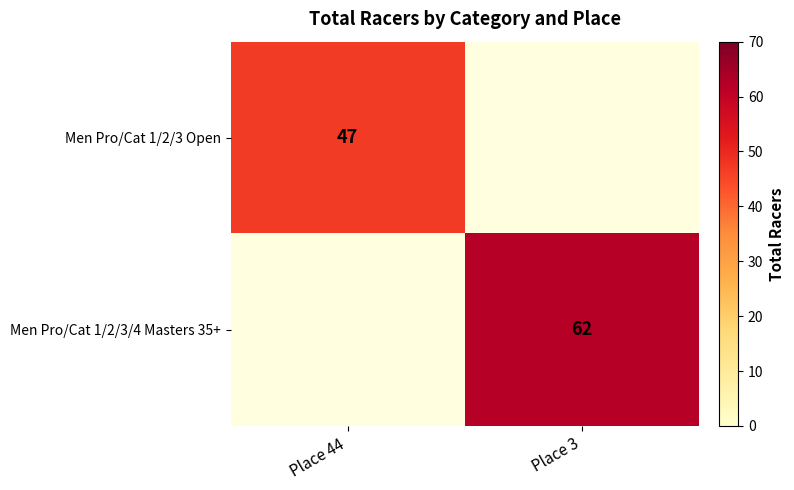

Is it true that Men Pro/Cat 1/2/3/4 Masters 35+ equals 62 at Place 3?

True